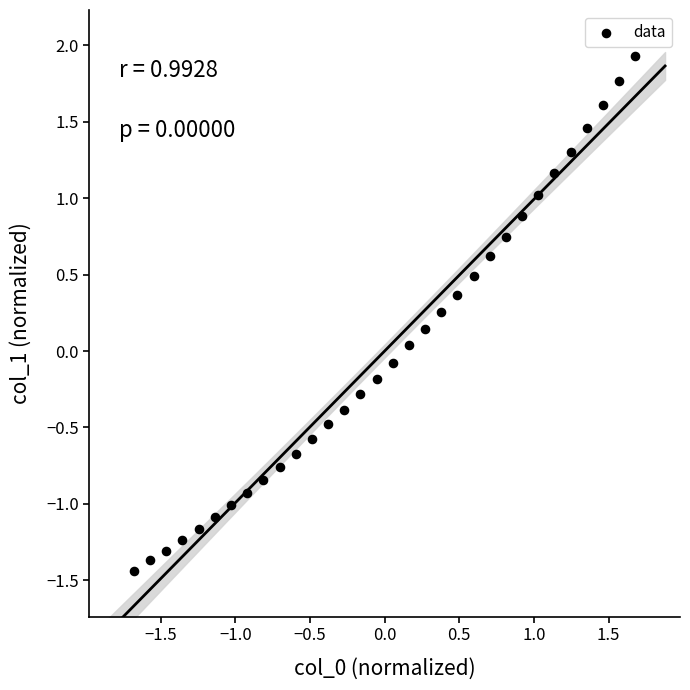

What is the range of X values (max minus min)?

3.4